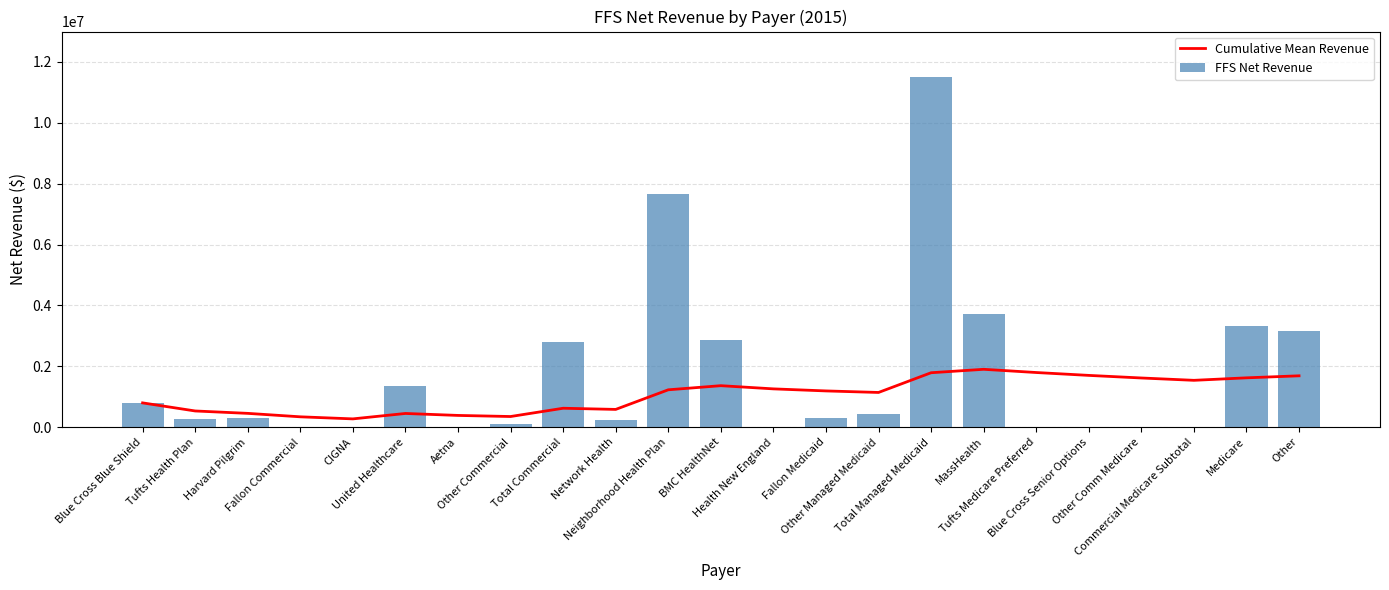

Between Fallon Commercial and Other, which series saw the biggest shift?

FFS Net Revenue